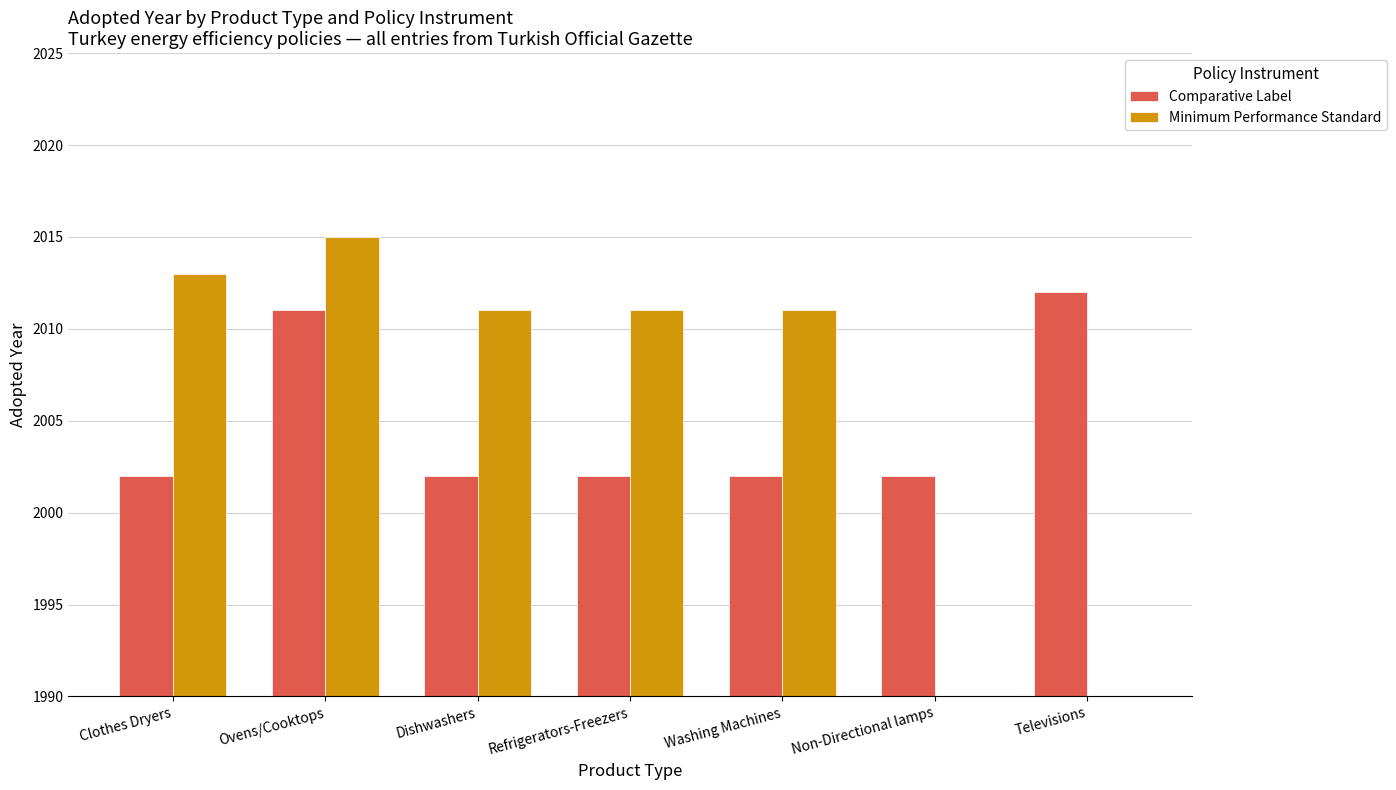

How many bars are there in total?

14